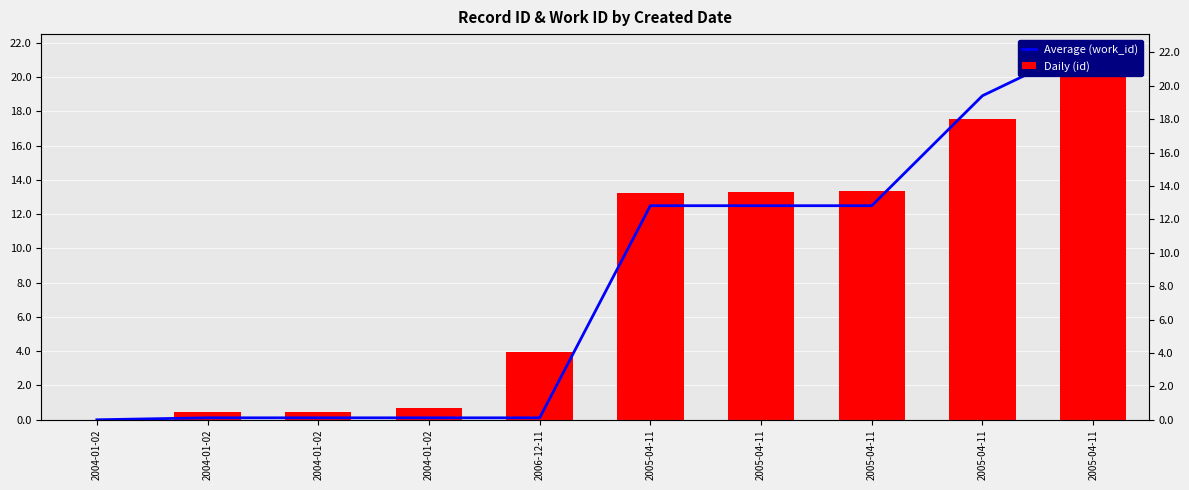

Which series has the largest range (max minus min)?

Average (work_id)